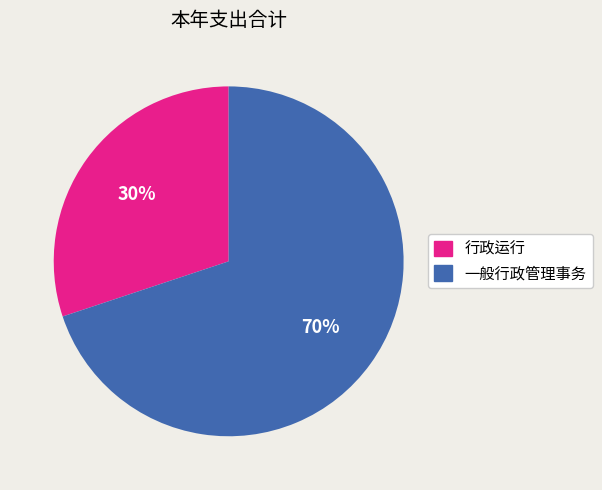

Do 一般行政管理事务 and 行政运行 together represent more than half of the pie?

Yes